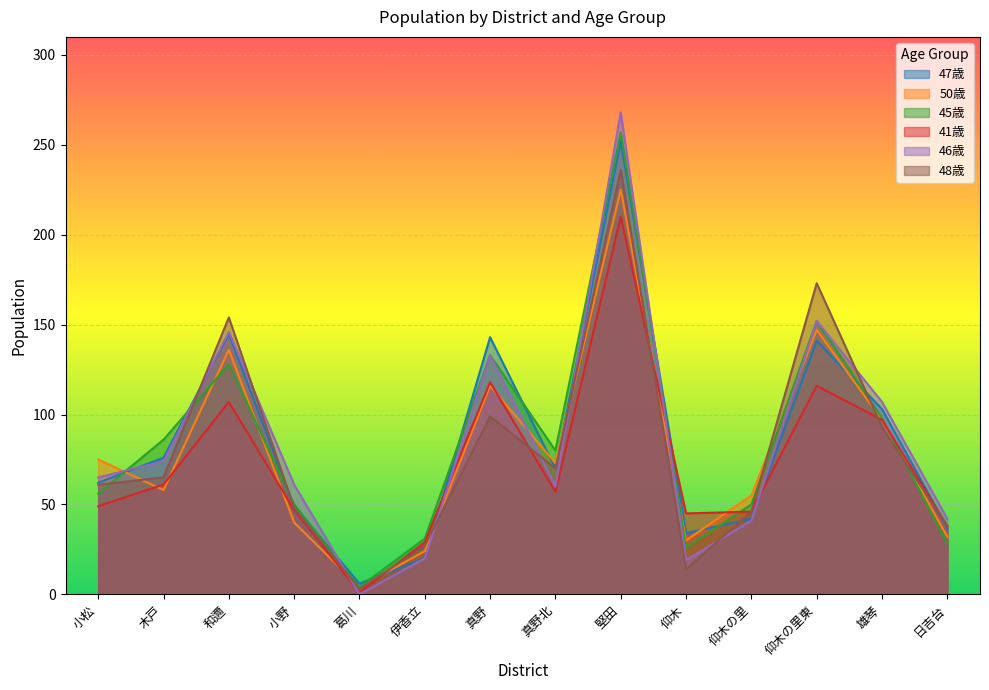

Between 葛川 and 伊香立, which series saw the biggest shift?

41歳